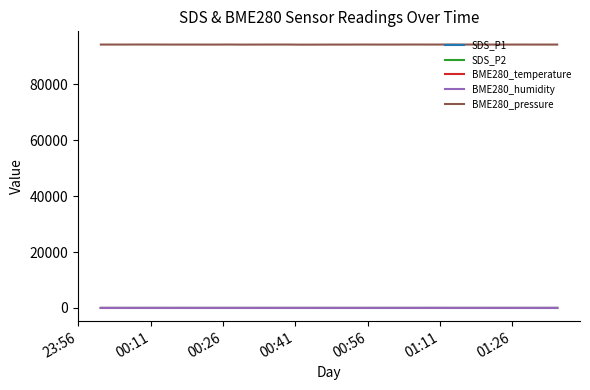

Which series has the largest total across all categories?

BME280_pressure